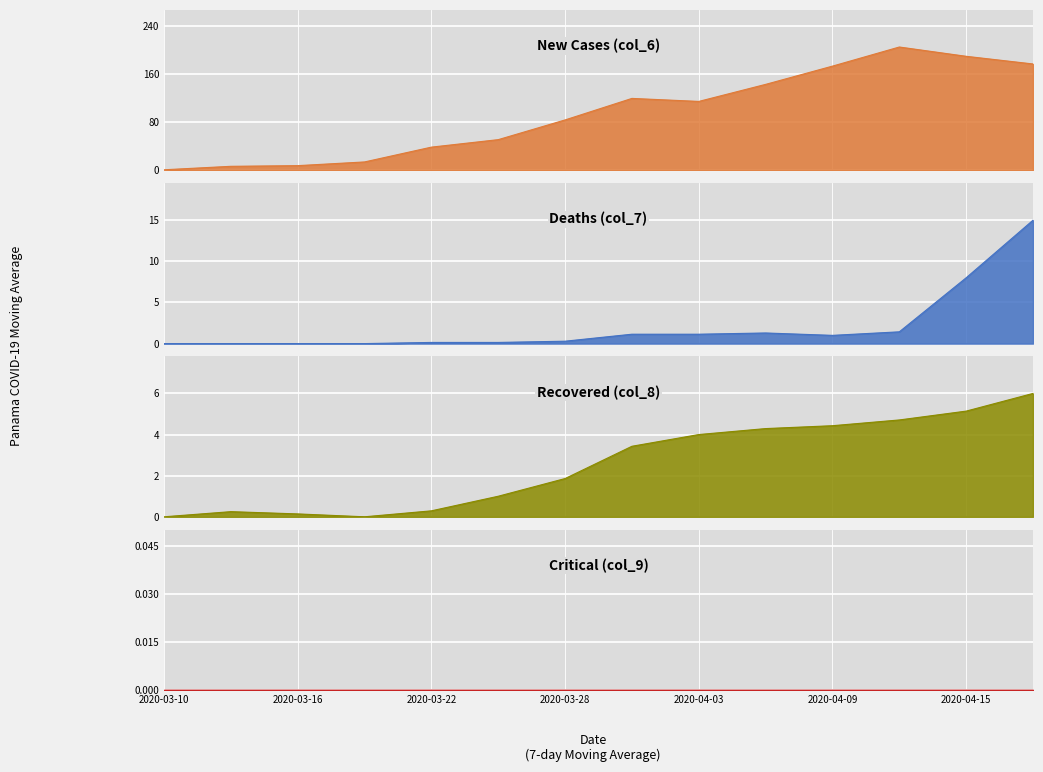

What is the sum of all New Cases (col_6) values?

1323.0